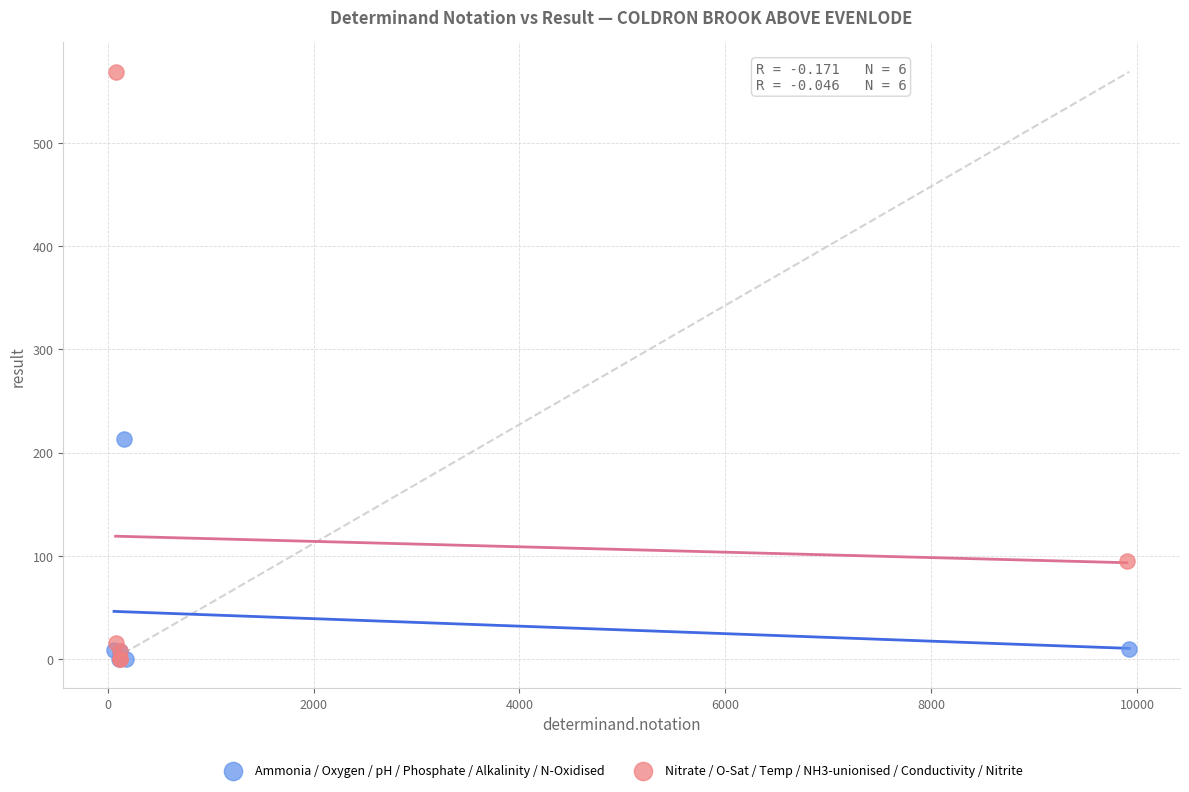

Which series has the largest Y range (max minus min)?

Nitrate / O-Sat / Temp / NH3-unionised / Conductivity / Nitrite